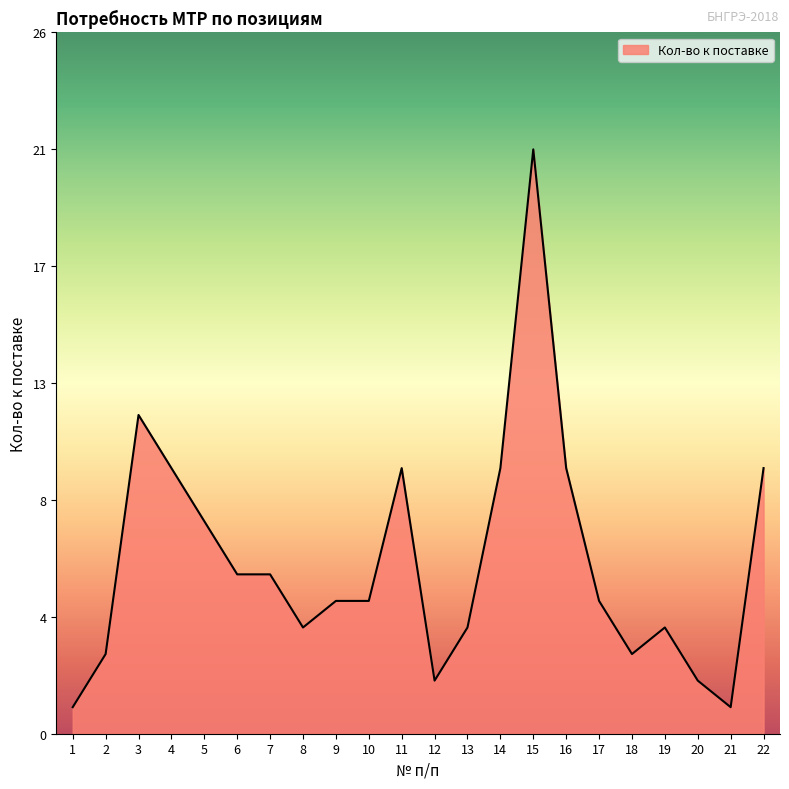

Is this an area chart (filled region under the line)?

Yes